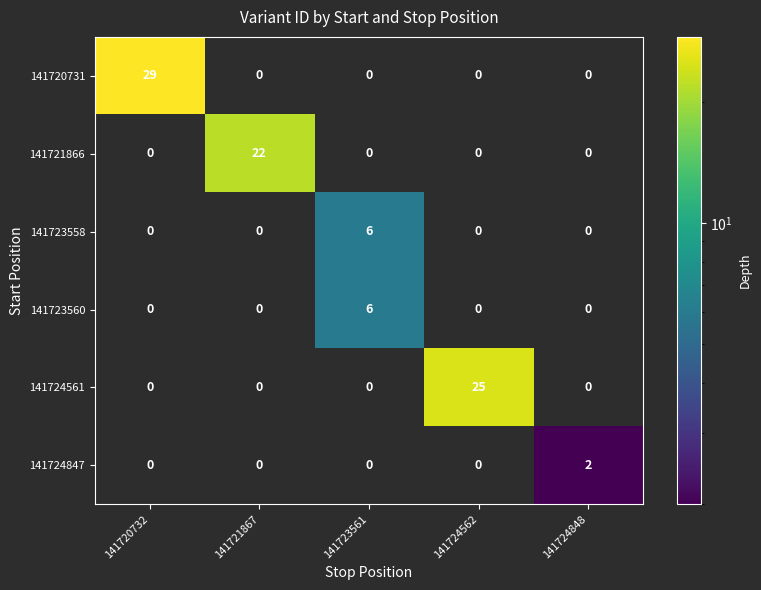

At which category is the sum across all series the highest?

141720732